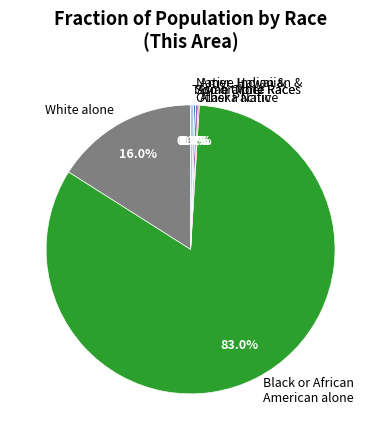

What percentage is NOT represented by Asian alone?

99.7%